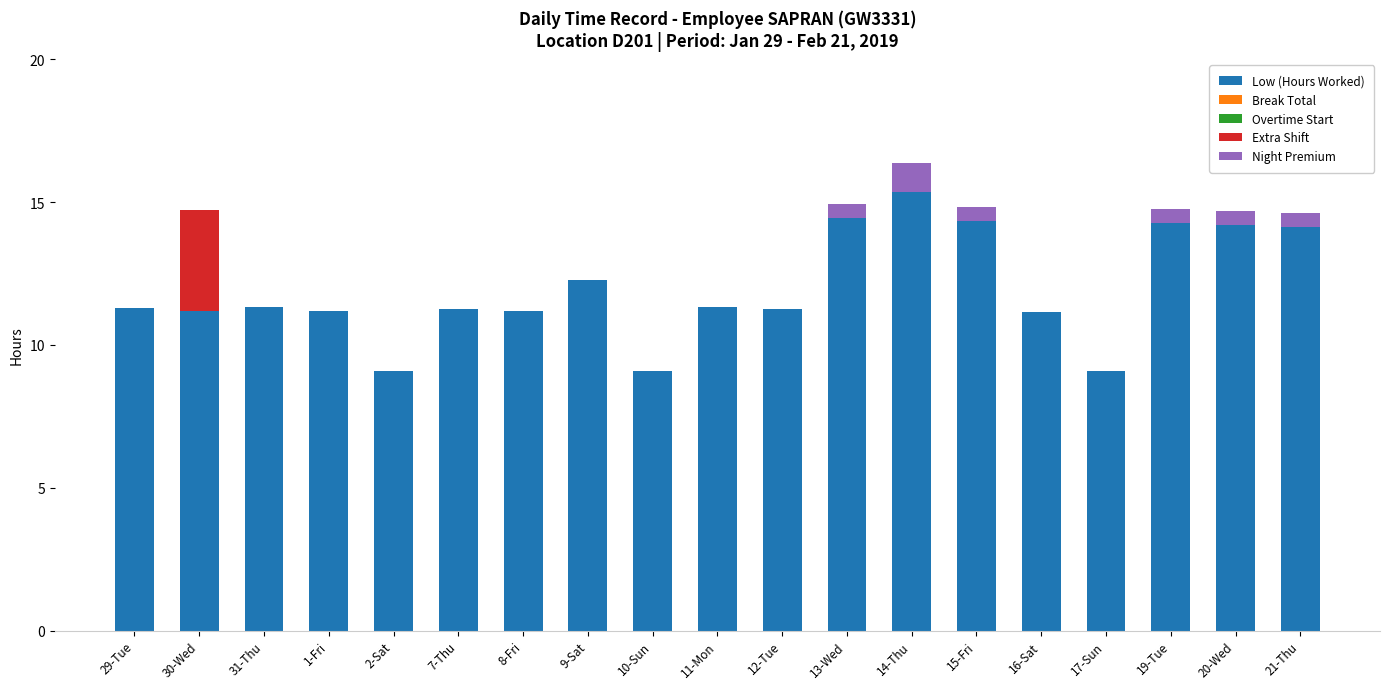

What is the sum of all Low (Hours Worked) values?

227.5